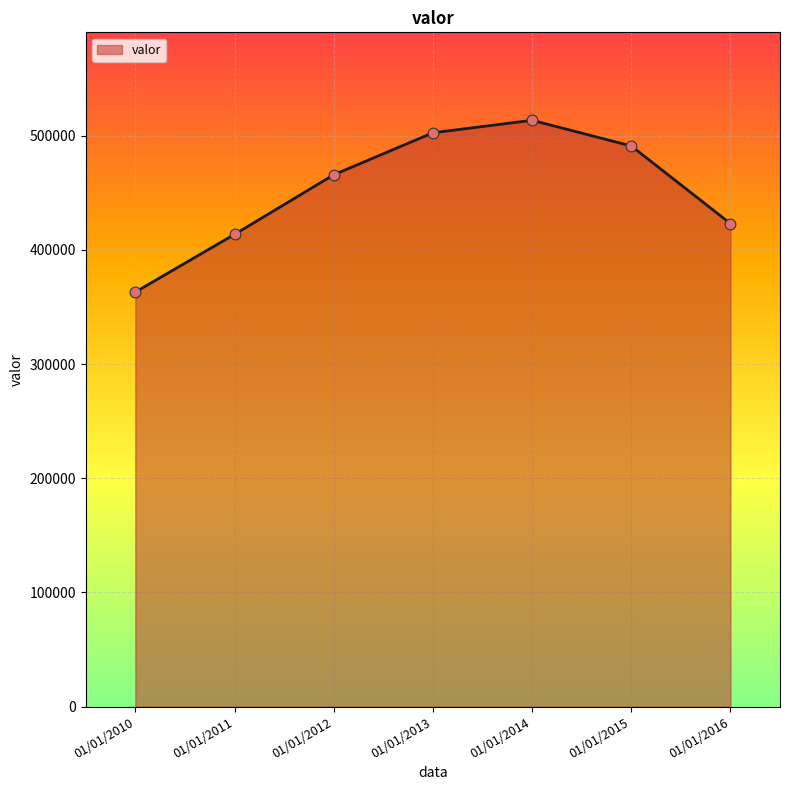

Approximately how many times larger is the value at 01/01/2015 compared to 01/01/2016?

1.2